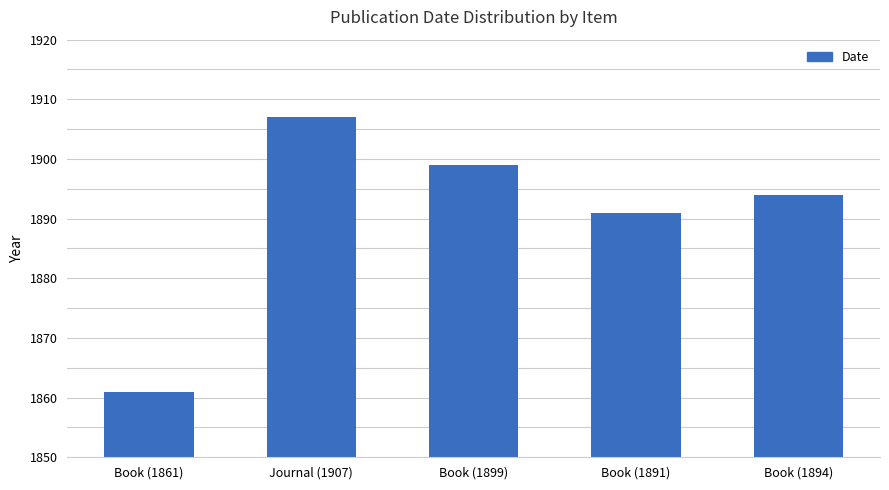

List the labels in order of value, largest first.

Journal (1907), Book (1899), Book (1894), Book (1891), Book (1861)